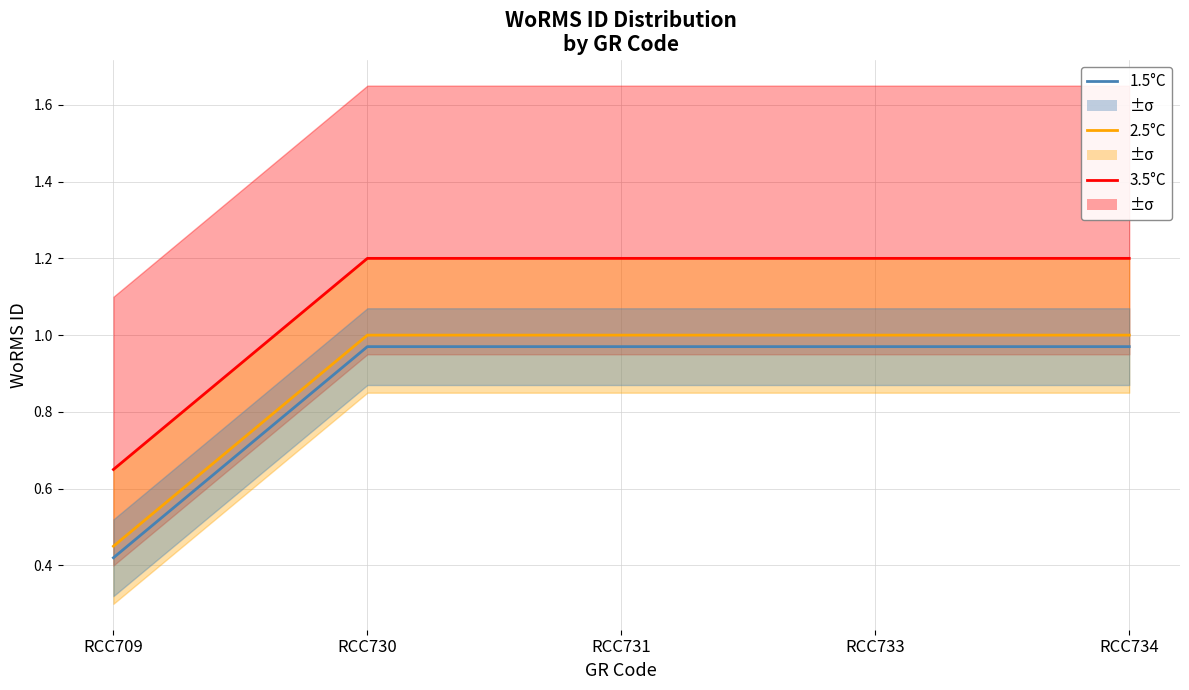

Reading left to right, extract all data points from this chart.

3.5°C: 0.7	1.2	1.2	1.2	1.2
2.5°C: 0.5	1.0	1.0	1.0	1.0
1.5°C: 0.4	1.0	1.0	1.0	1.0